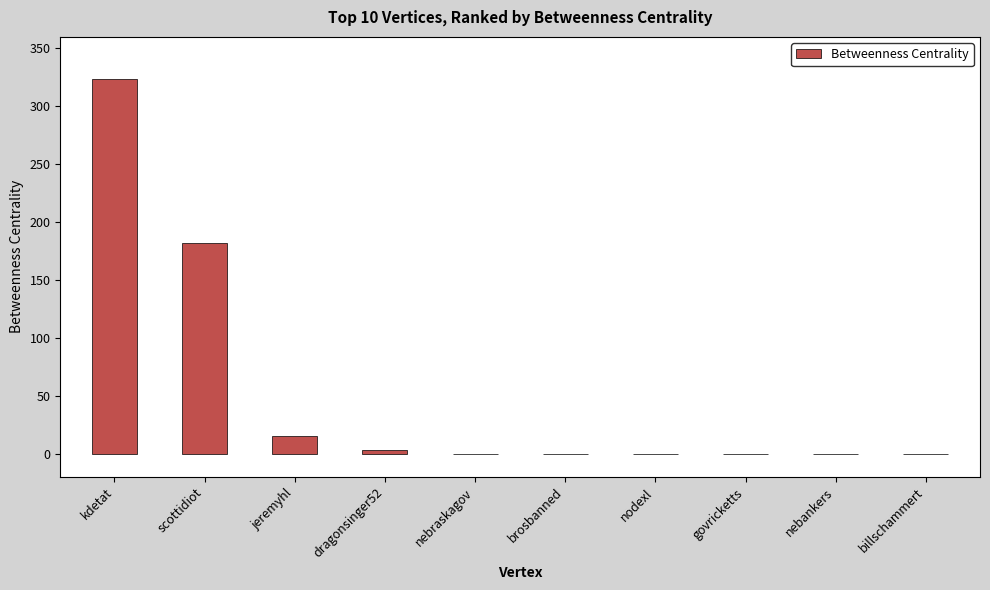

Count the number of categories in the chart.

10